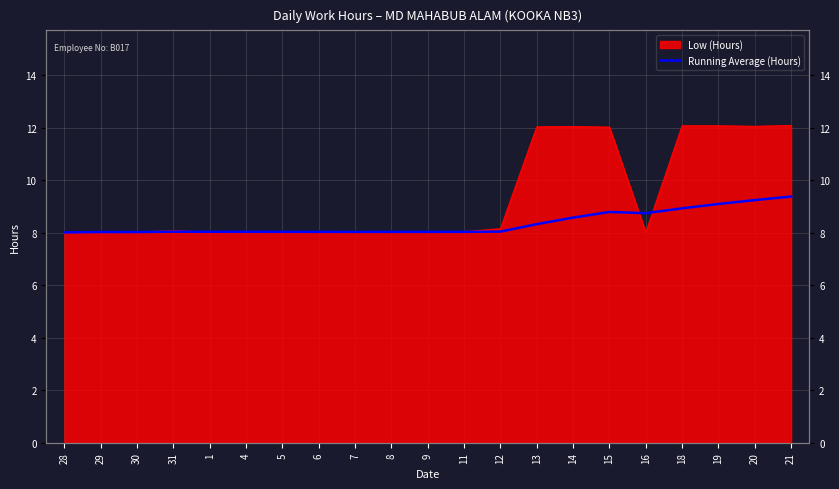

How many lines are shown in the chart?

1